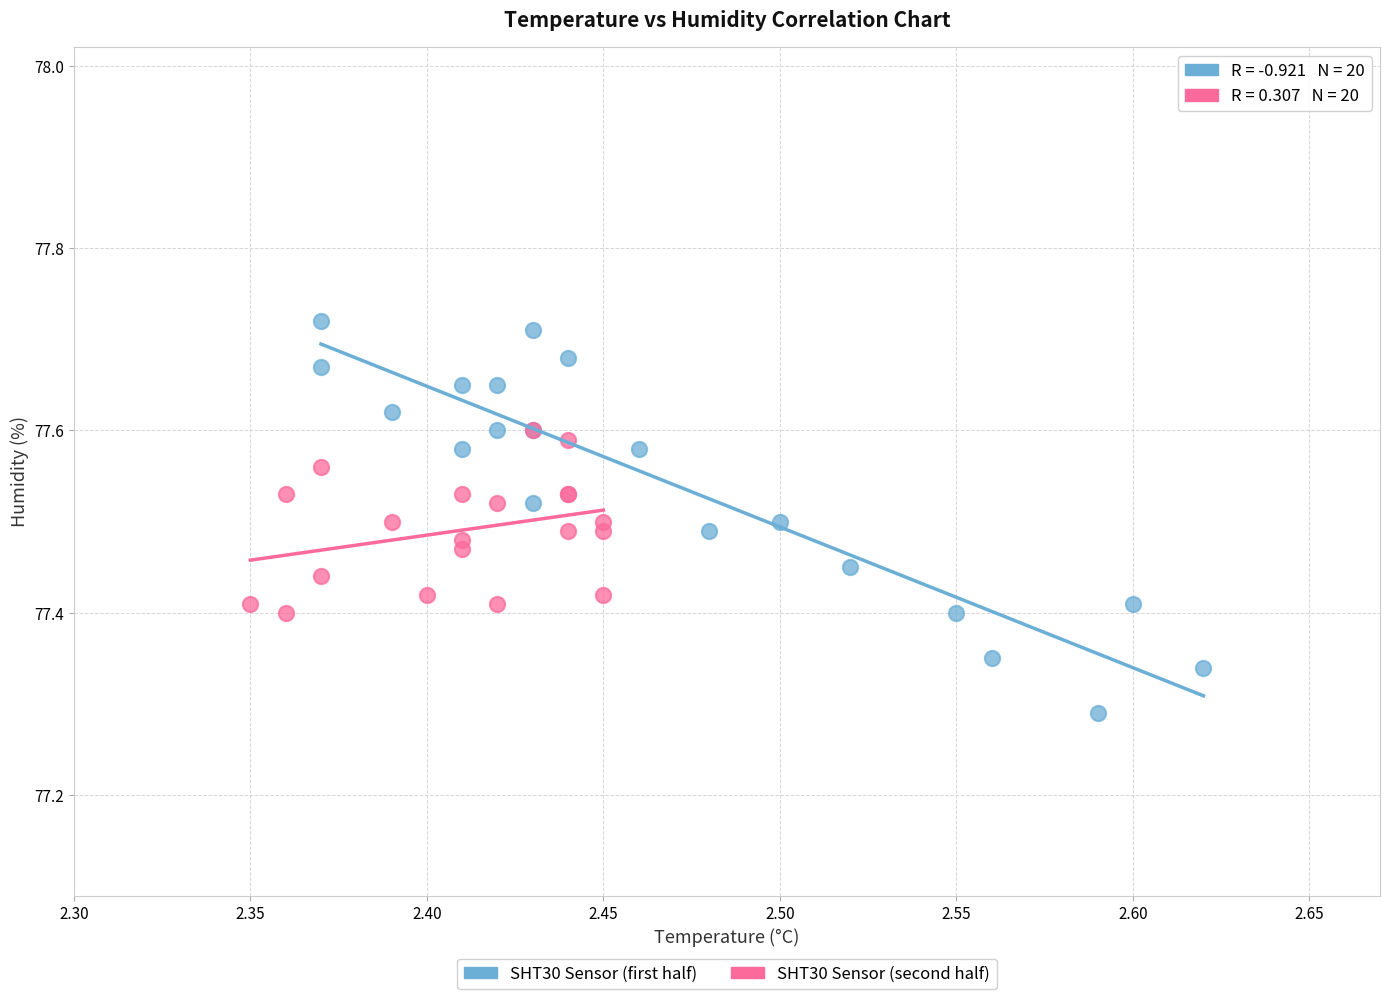

Which series has the widest spread of Y values?

SHT30 Sensor (first half)